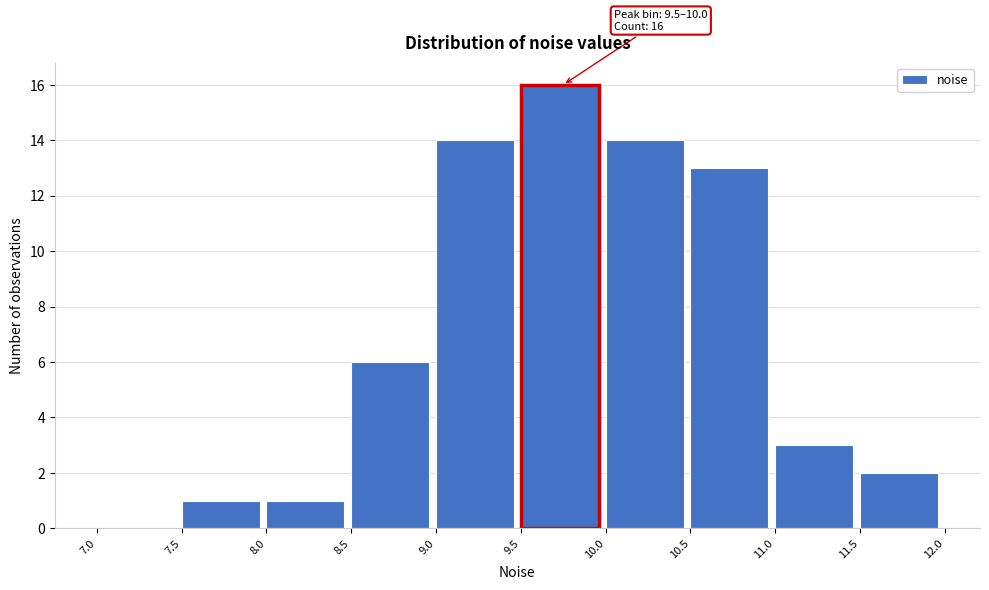

Which range on the x-axis has the tallest bar?

9.5 to 10.0